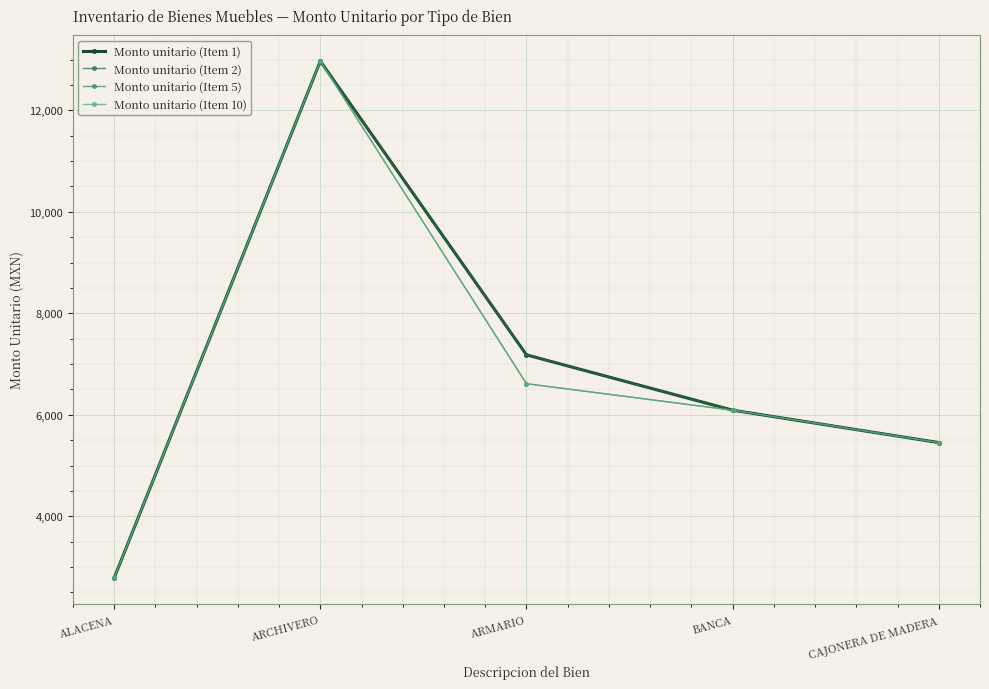

Reading left to right, what are all the values shown in this chart?

Monto unitario (Item 1): 2784.0	12968.8	7180.4	6090.0	5452.0
Monto unitario (Item 2): 2784.0	12968.8	7180.4	6090.0	5452.0
Monto unitario (Item 5): 2784.0	12968.8	6612.0	6090.0	5452.0
Monto unitario (Item 10): 2784.0	12968.8	6612.0	6090.0	5452.0